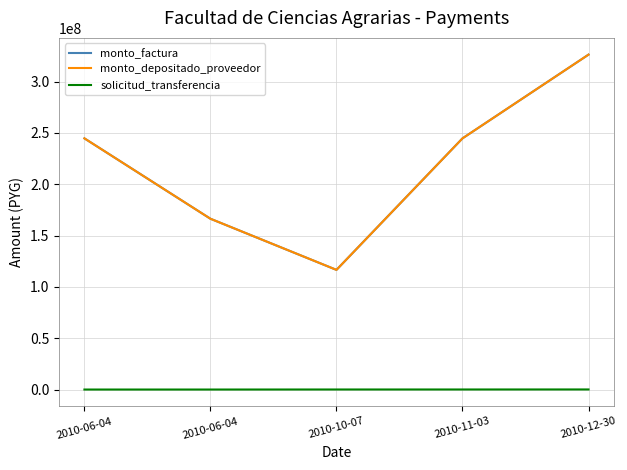

Where does the monto_factura series first go above 244685229?

2010-12-30